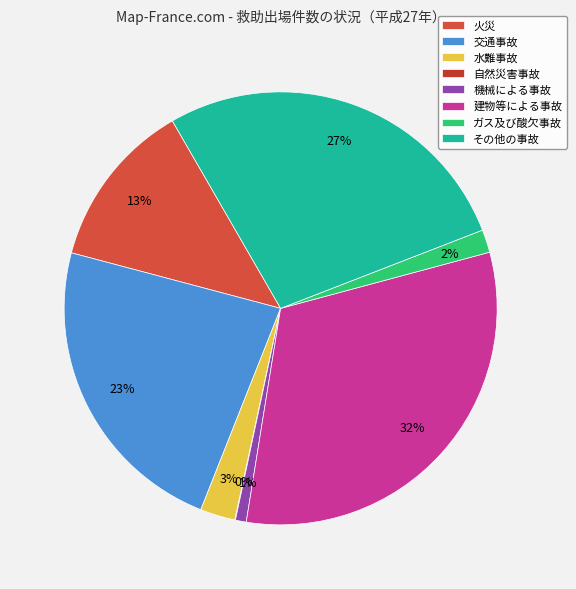

Is there a majority slice in this chart?

No